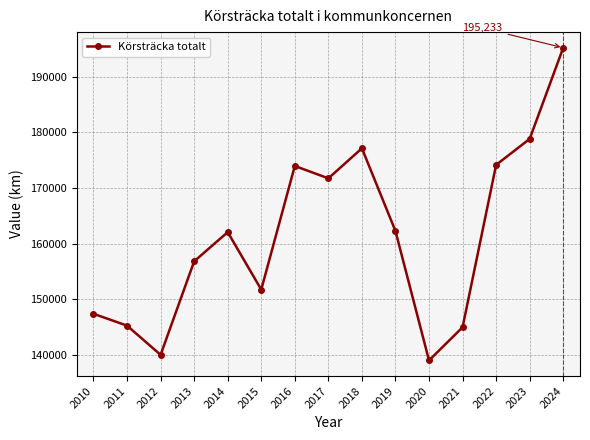

Is it true that the value at 2010 is 147405?

True